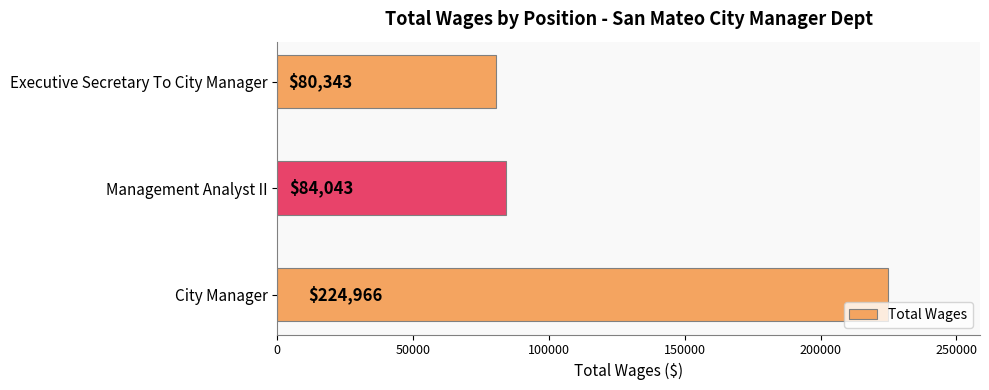

Where is the data nearest to the value 152654?

Management Analyst II